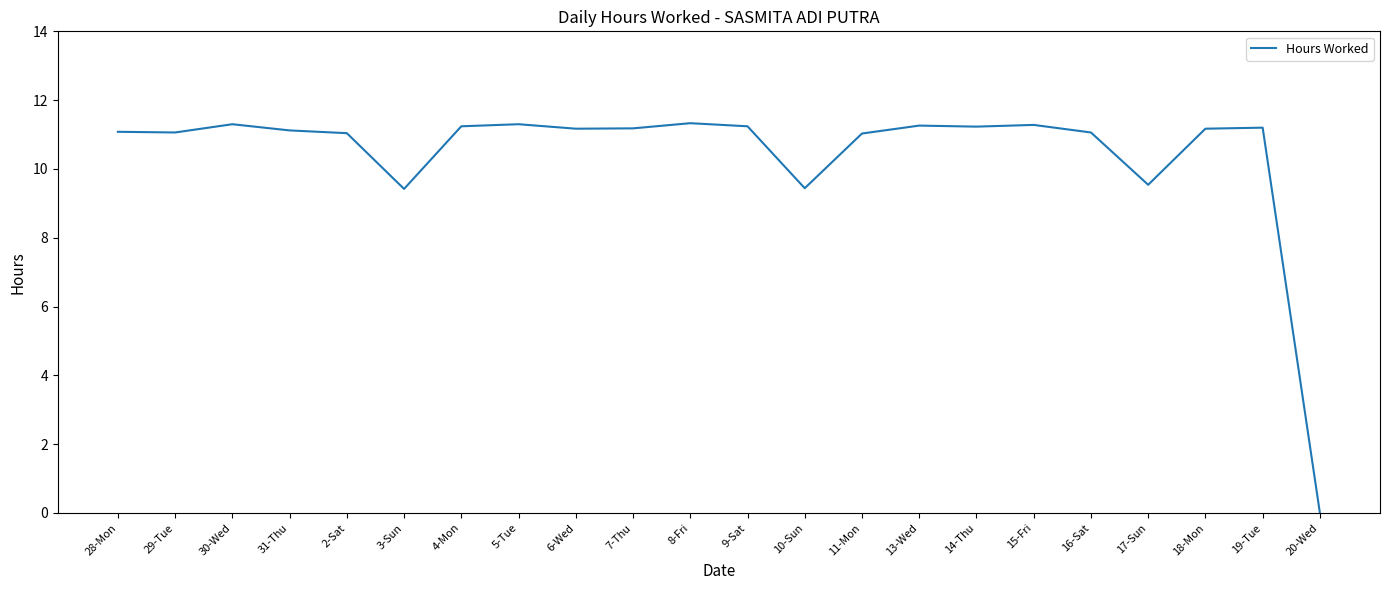

Approximately how many times larger is the value at 6-Wed compared to 19-Tue?

1.0